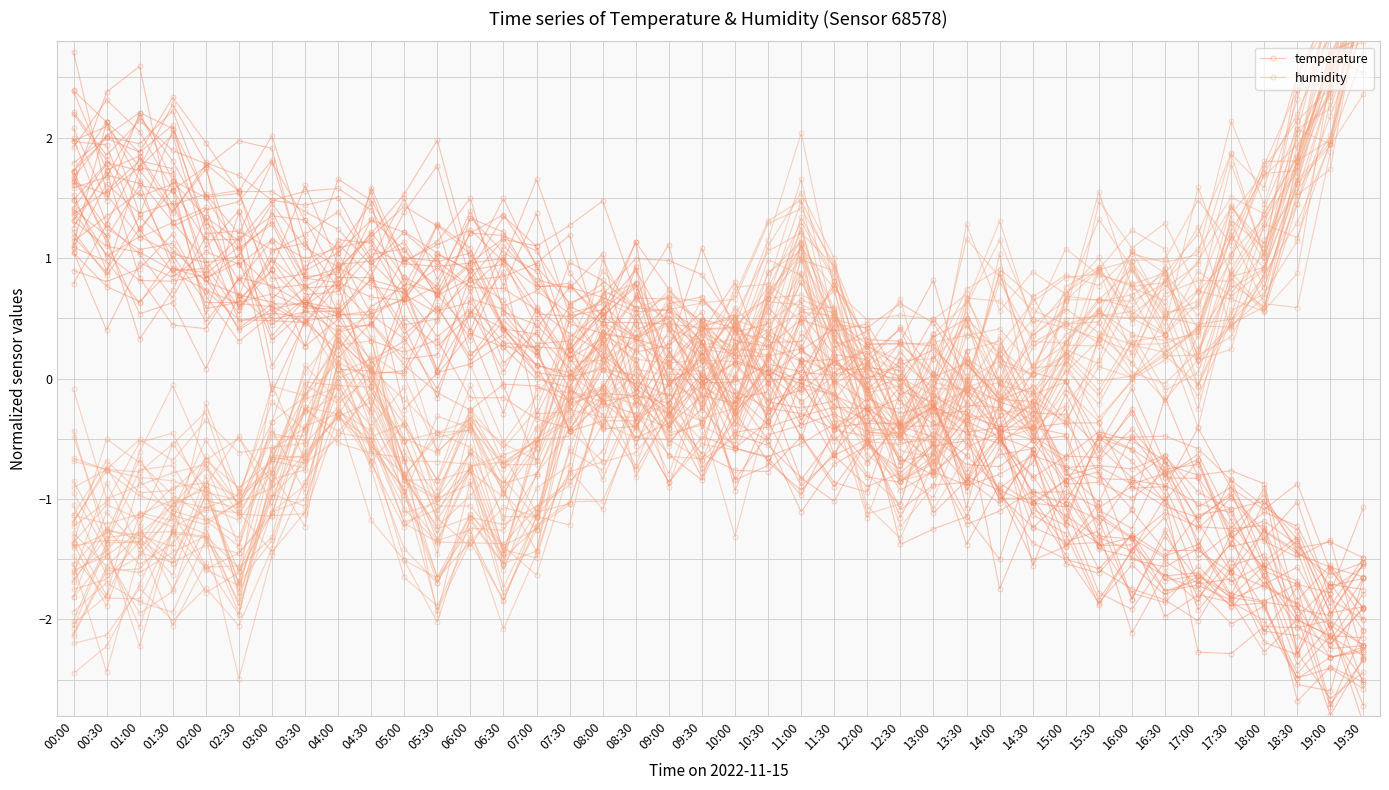

True or false: temperature has a value of -0.5 at 10:30.

False